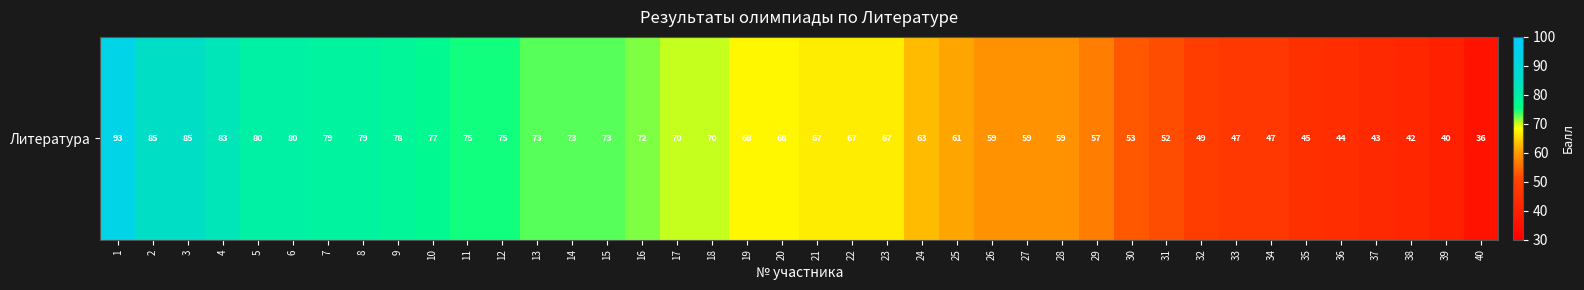

What is the maximum value shown in the chart?

93